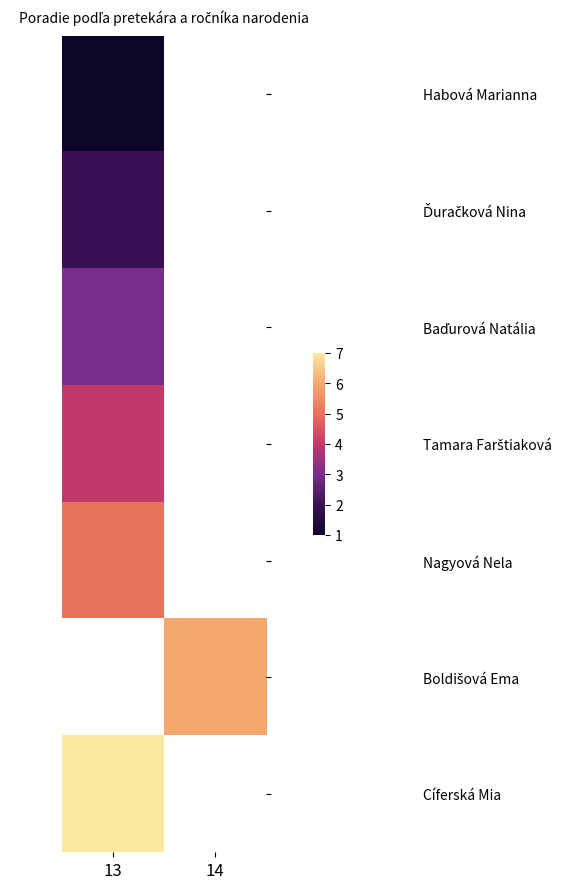

True or false: Nagyová Nela has a value of 5.0 at 13.

True